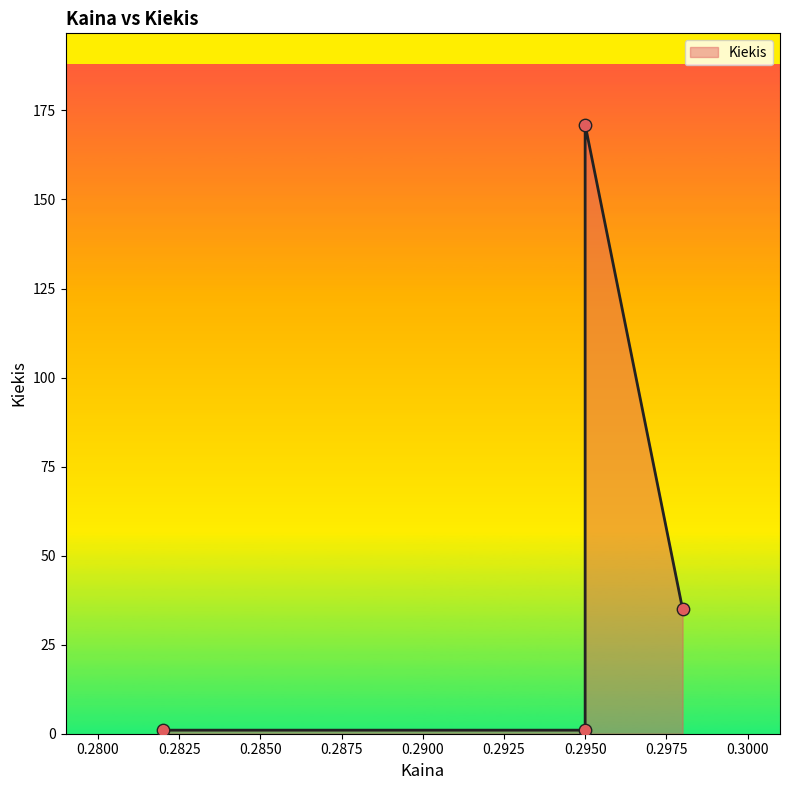

What is the change in value from 0.282 to 0.298?

+34